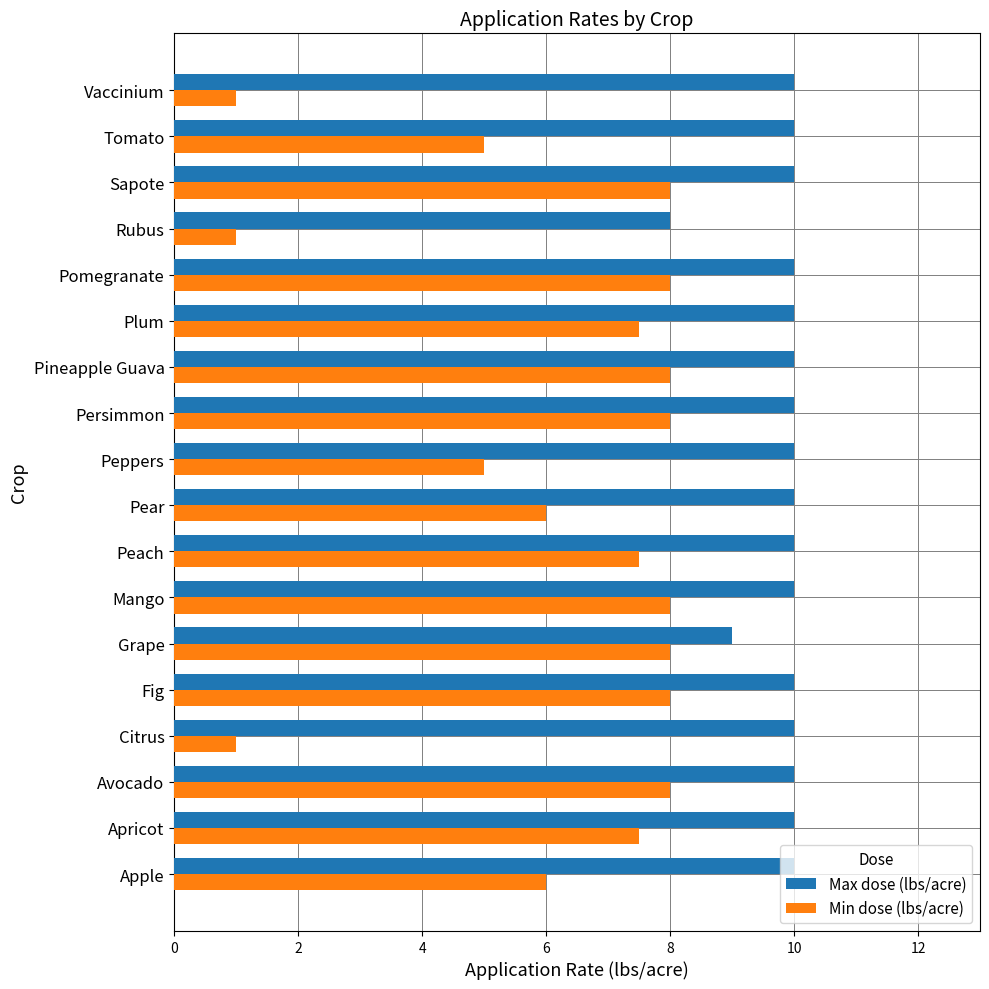

What is the highest value of the Min dose (lbs/acre) series?

8.0